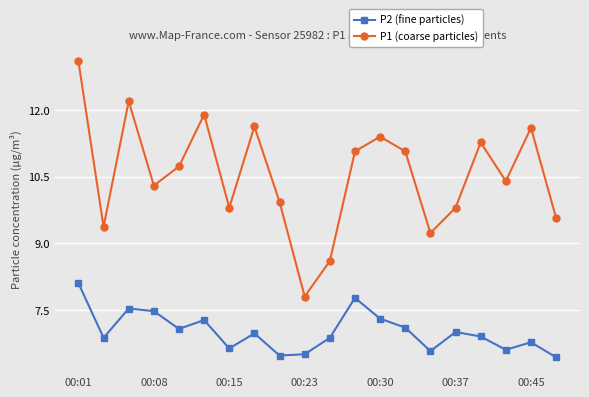

Which series has the widest spread of values?

P1 (coarse particles)